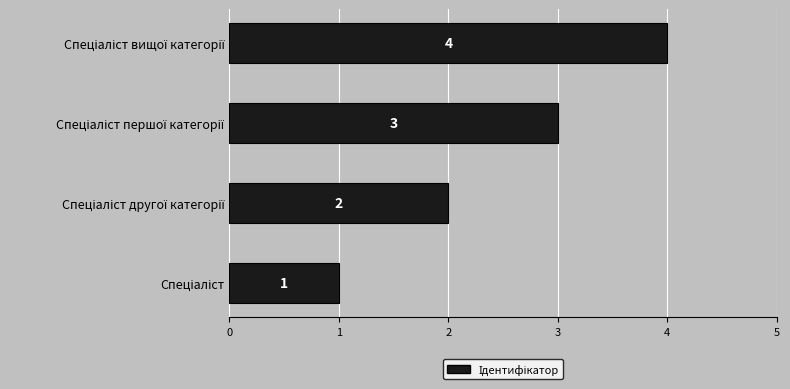

Count the number of categories in the chart.

4